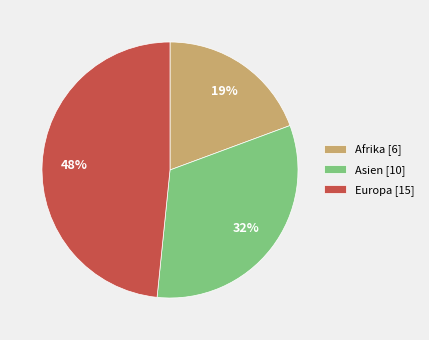

True or false: Afrika [6] accounts for 19% of the total.

True